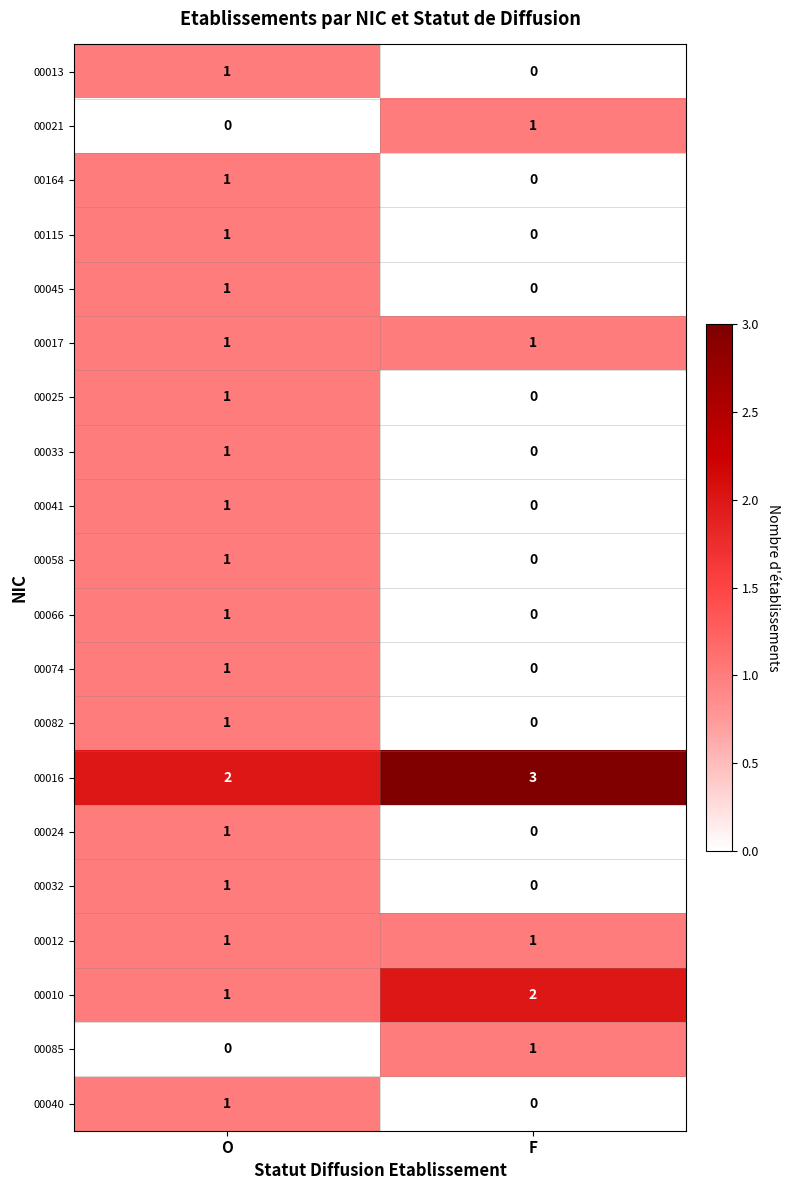

The 00074 series shows 0 at F. True or false?

True